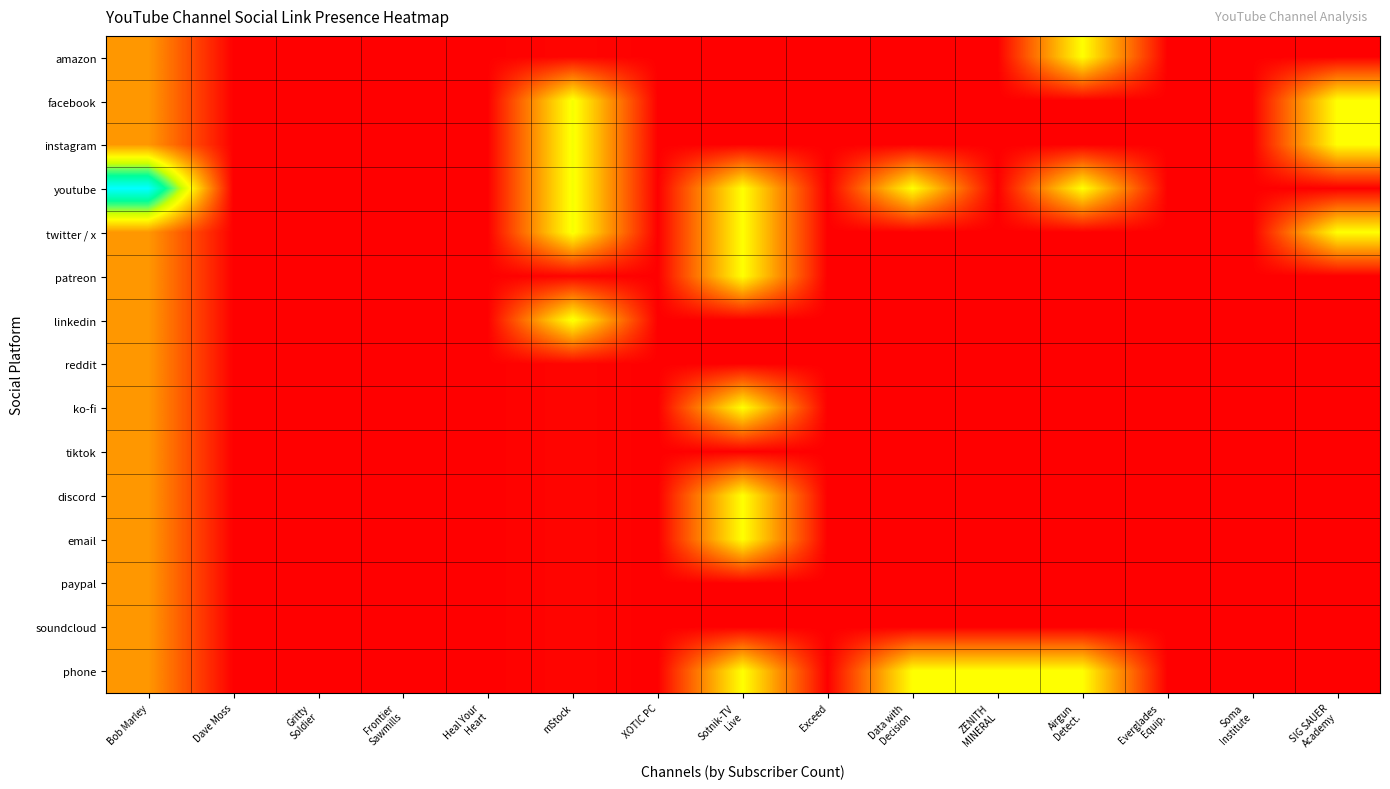

At which category is the sum across all series the highest?

Bob Marley